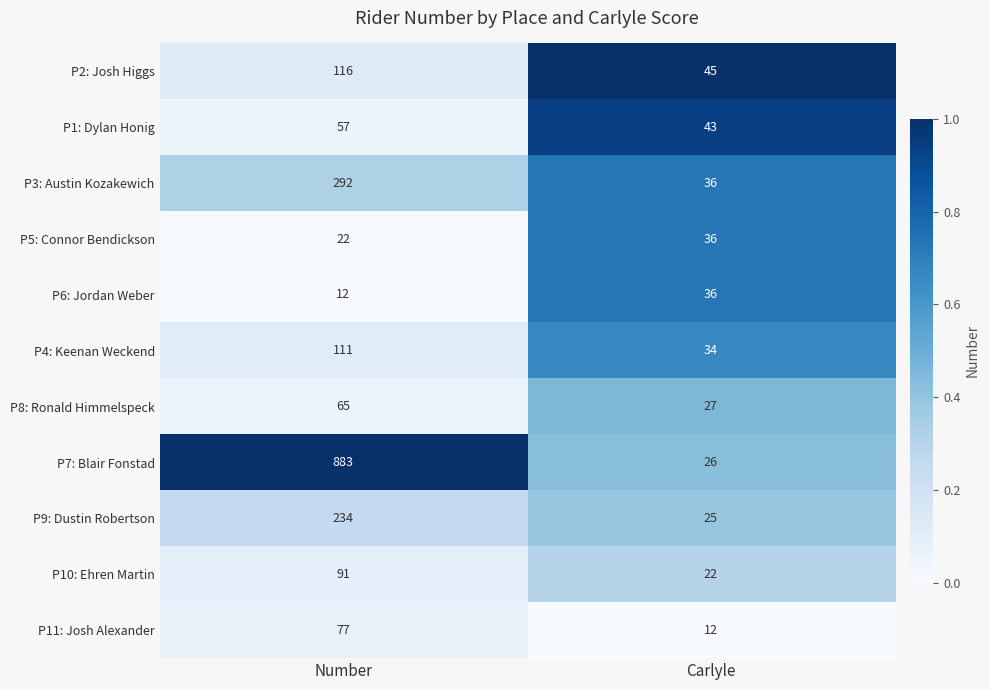

Reading right to left, list all the values displayed in this chart.

P2: Josh Higgs: 45	116
P1: Dylan Honig: 43	57
P3: Austin Kozakewich: 36	292
P5: Connor Bendickson: 36	22
P6: Jordan Weber: 36	12
P4: Keenan Weckend: 34	111
P8: Ronald Himmelspeck: 27	65
P7: Blair Fonstad: 26	883
P9: Dustin Robertson: 25	234
P10: Ehren Martin: 22	91
P11: Josh Alexander: 12	77